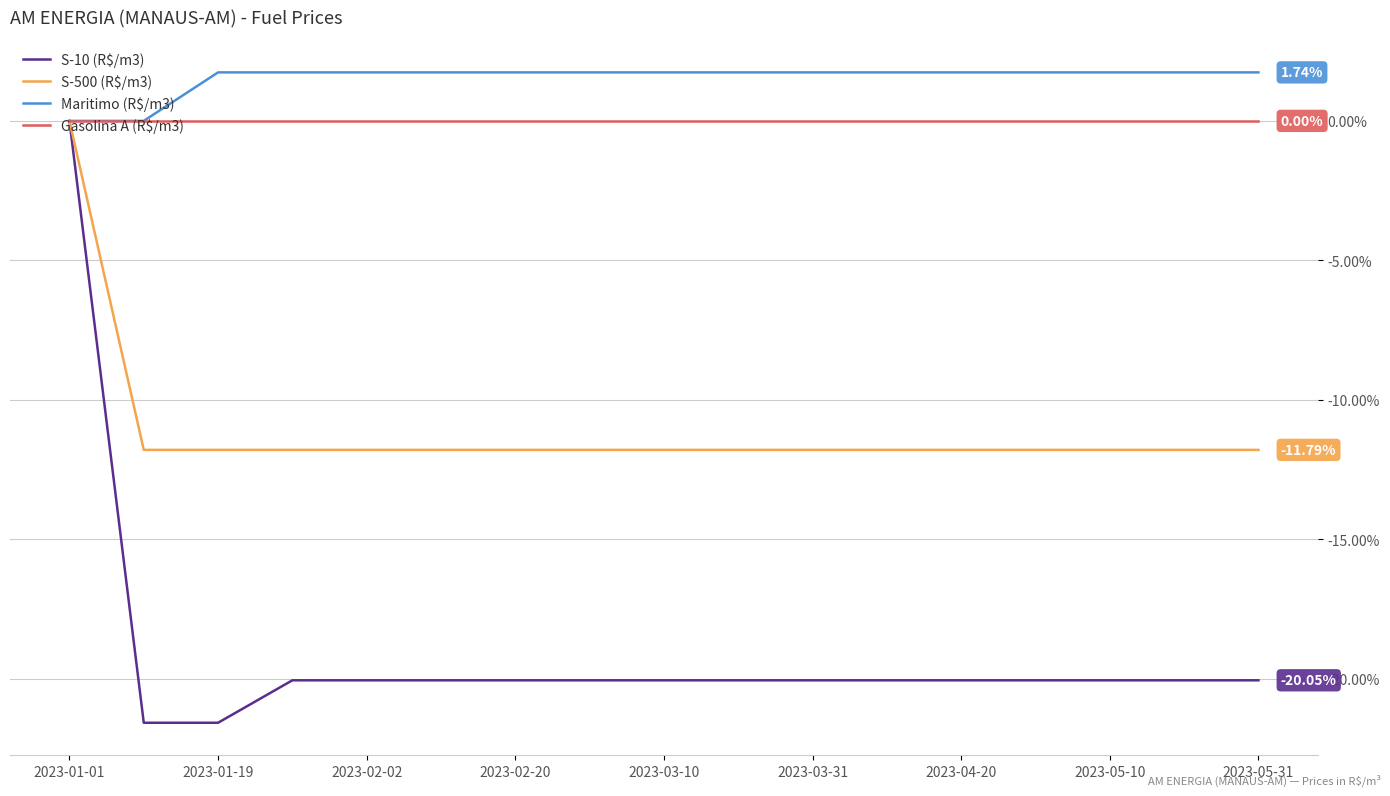

Which series has the largest range (max minus min)?

S-10 (R$/m3)